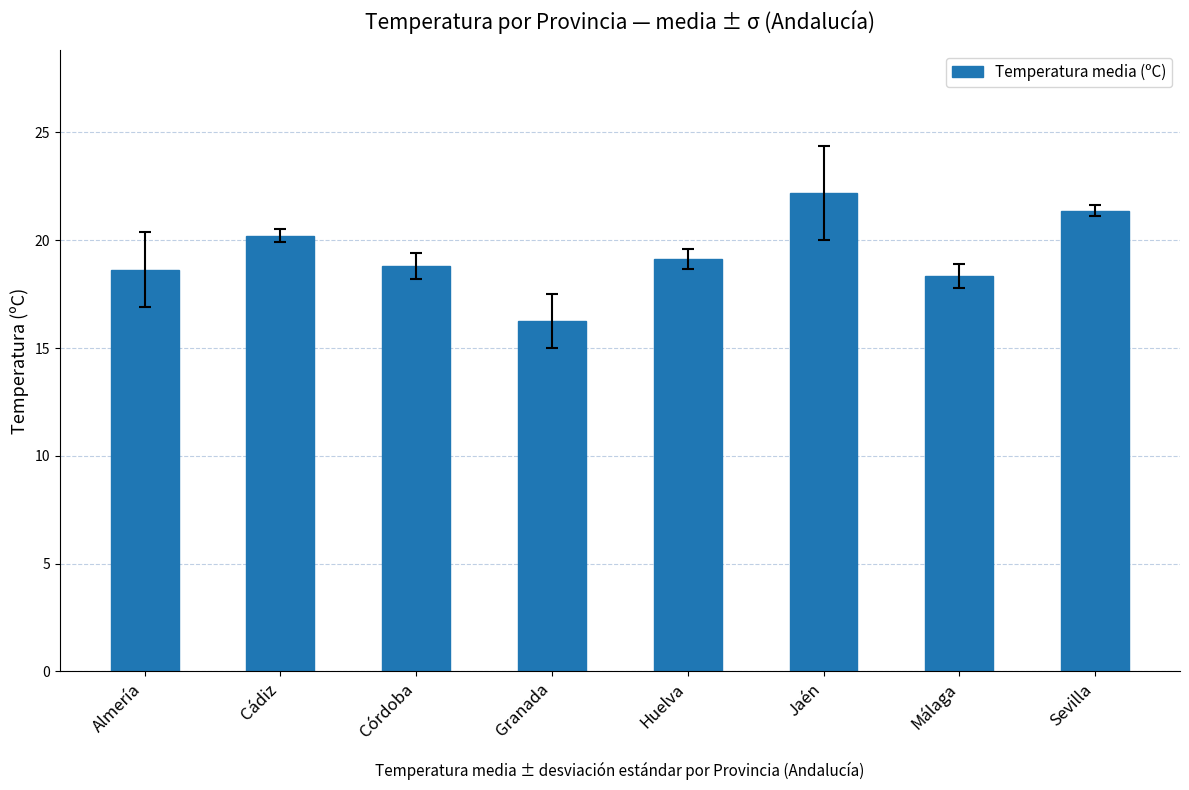

What position from the right is Córdoba?

6